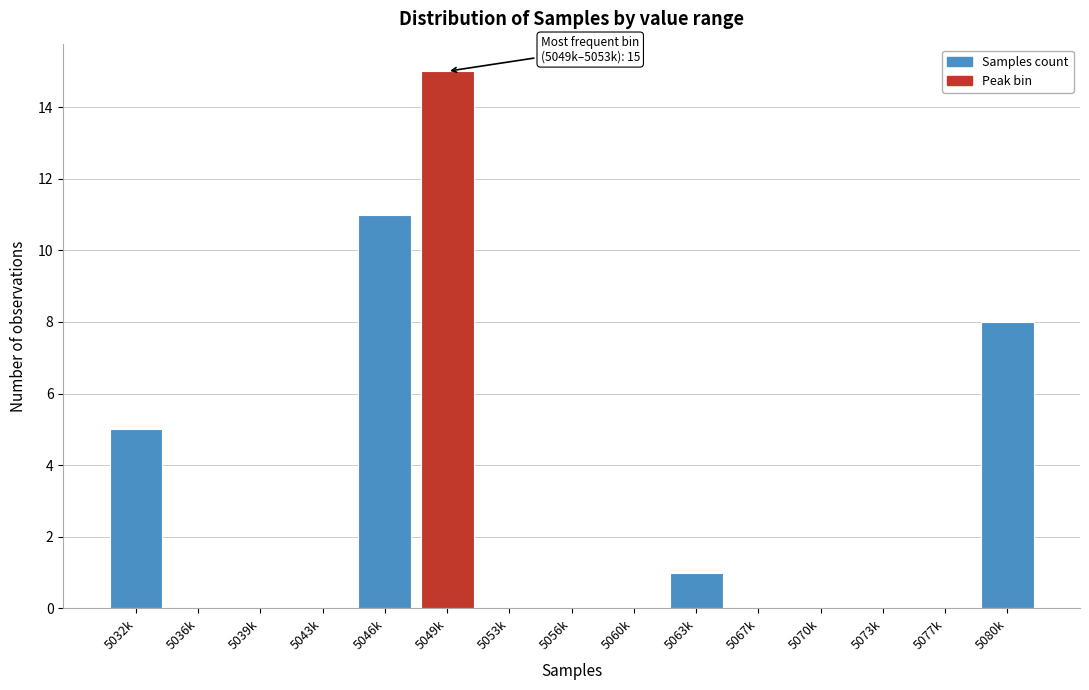

Reading right to left, extract all data points from this chart.

5080k=8	5077k=0	5073k=0	5070k=0	5067k=0	5063k=1	5060k=0	5056k=0	5053k=0	5049k=15	5046k=11	5043k=0	5039k=0	5036k=0	5032k=5